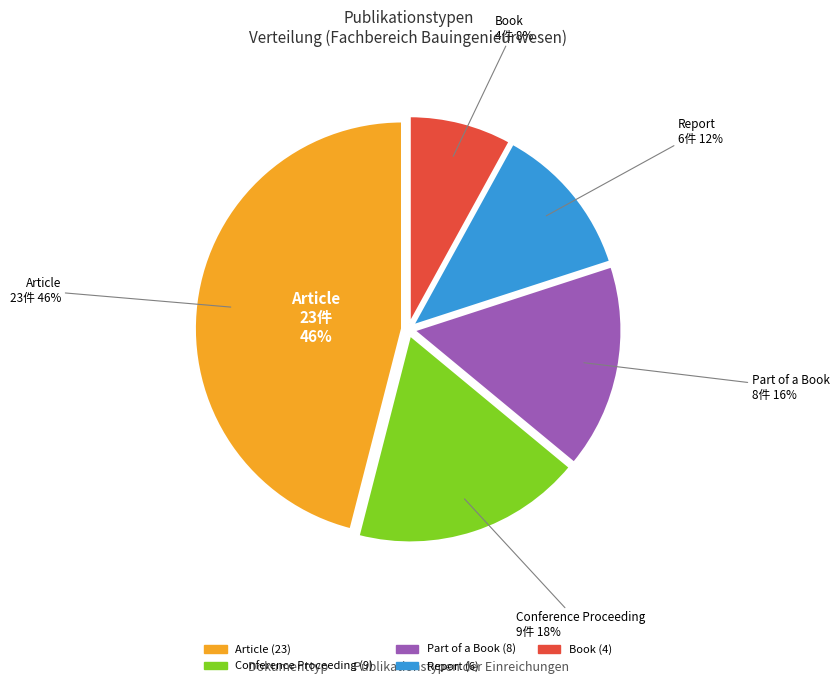

Is there any slice that represents more than half of the pie?

No